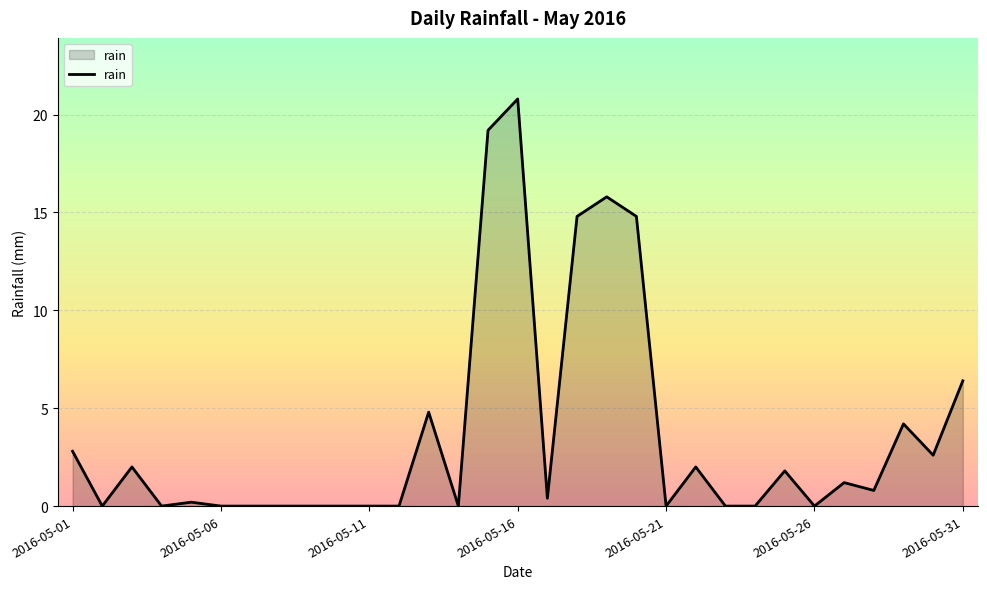

What is the difference between the maximum and minimum values?

20.8